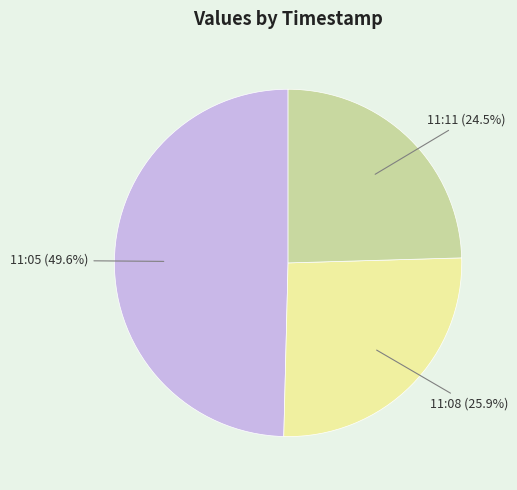

How many segments does this pie chart have?

3